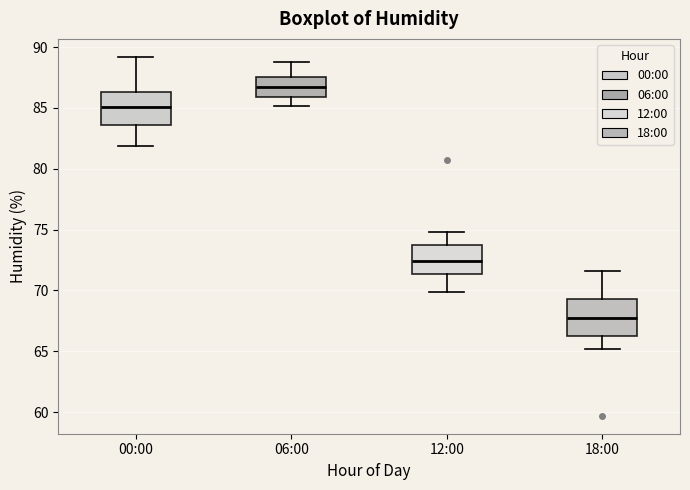

Reading left to right, read every box against the y-axis: the position of its median line, the range the box covers, and the ends of its whiskers. The values are not printed on the chart, so give them approximately, as read against the axis.

00:00: median 85.0, box 83.5 to 86.5, whiskers 82.0 to 89.0
06:00: median 87.0, box 86.0 to 87.5, whiskers 85.0 to 89.0
12:00: median 72.5, box 71.5 to 74.0, whiskers 70.0 to 75.0
18:00: median 67.5, box 66.5 to 69.5, whiskers 65.0 to 71.5